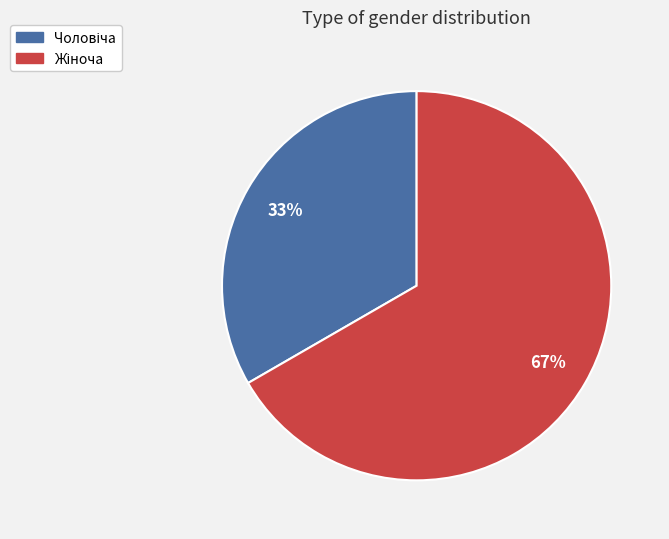

Does any single category account for the majority?

Yes